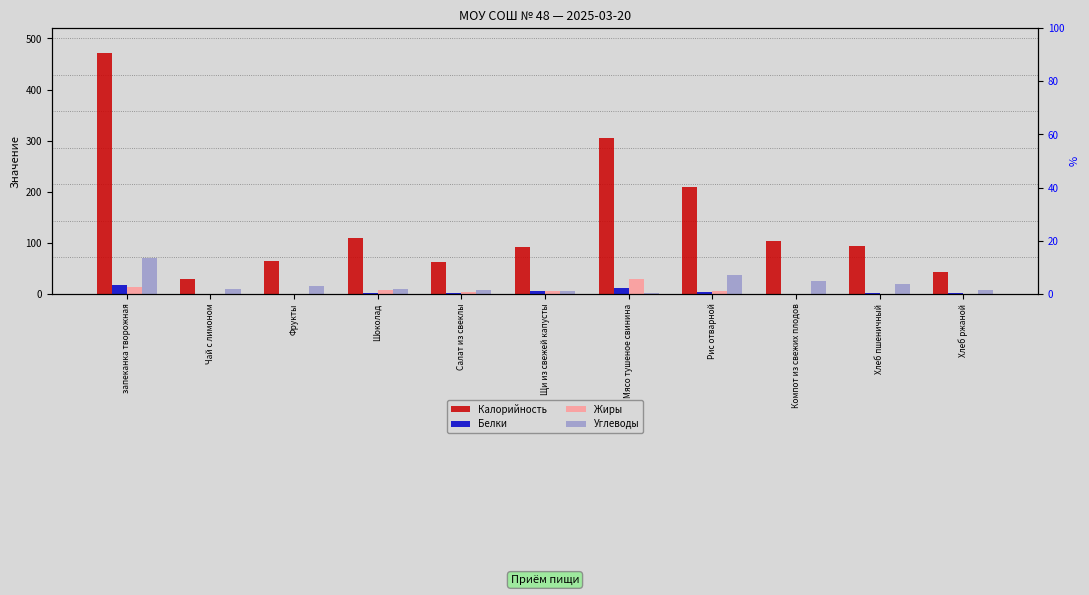

What is the label of the 2nd bar from the left?

Чай с лимоном